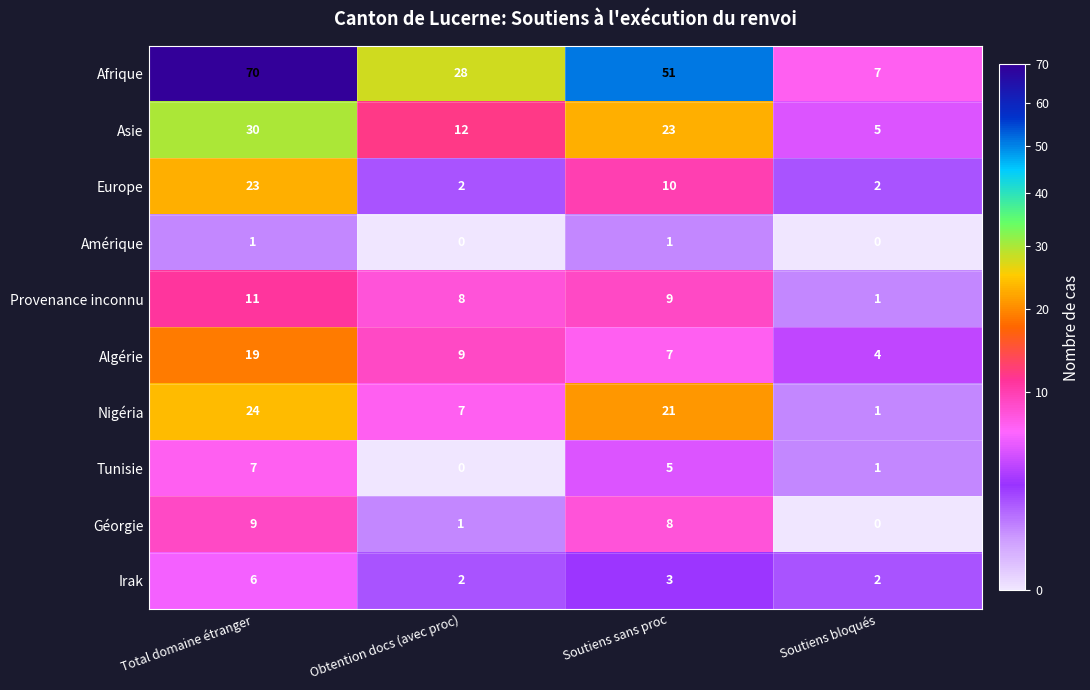

Which series has the largest total across all categories?

Afrique